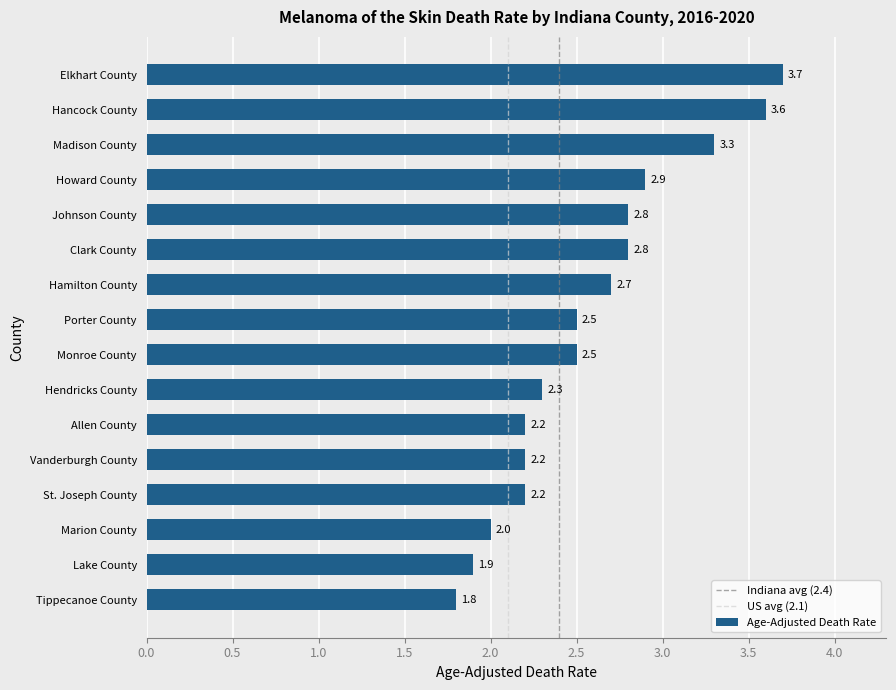

What is the change in value from Johnson County to Howard County?

+0.1